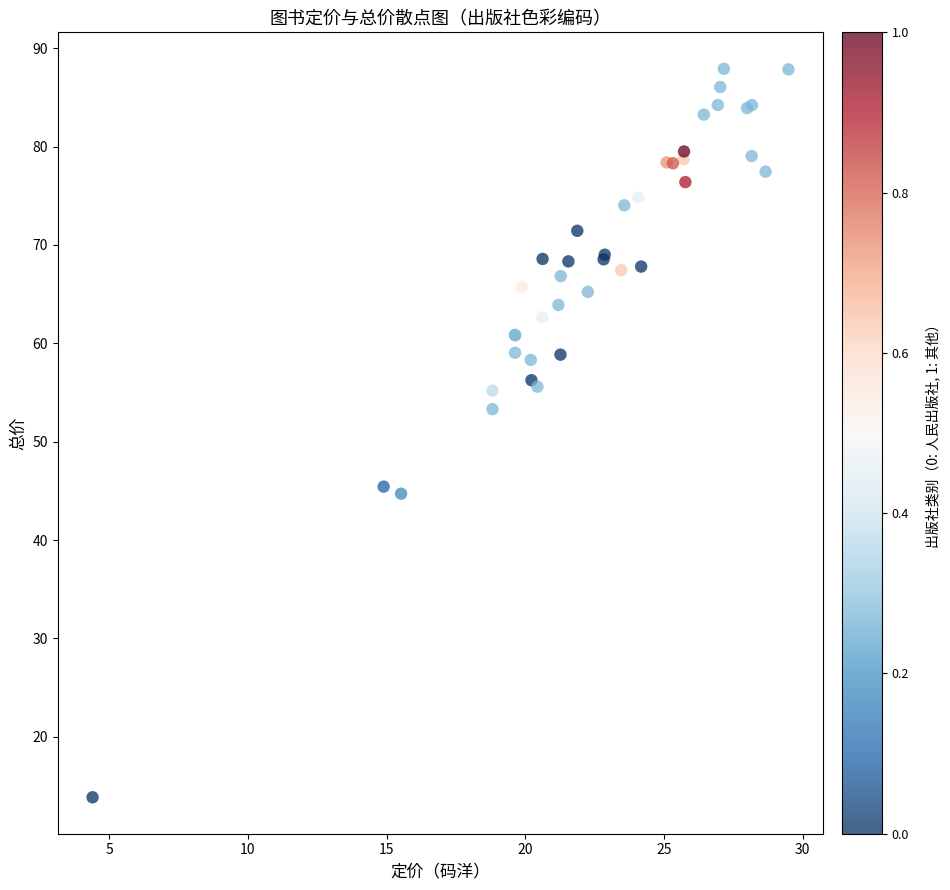

What Y value in the scatter plot is closest to 50?

53.3